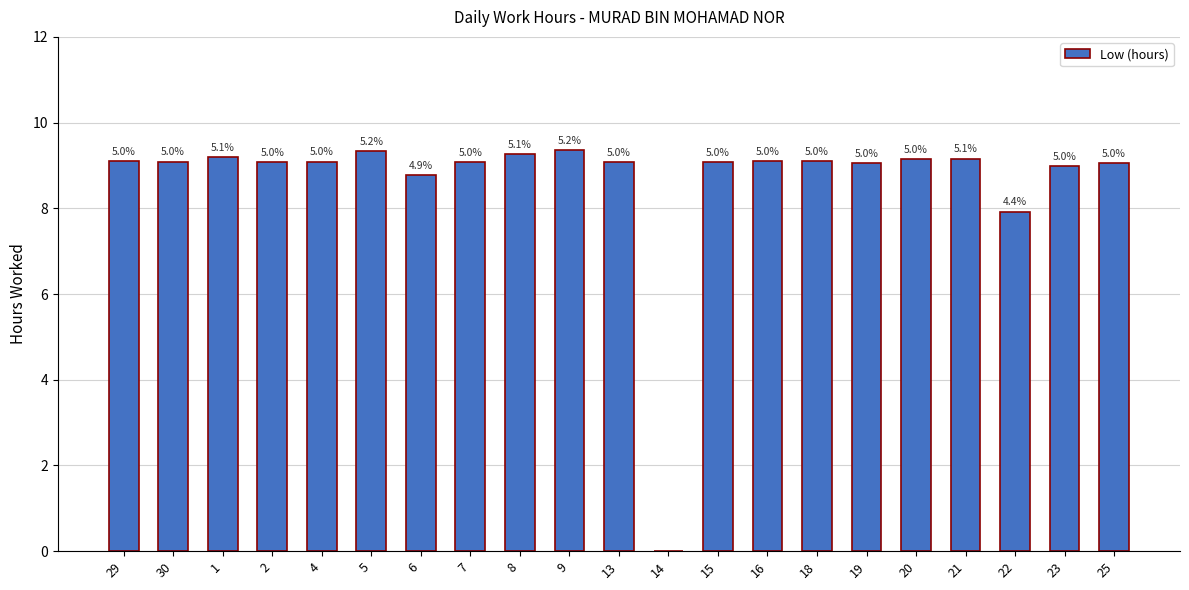

Are the bars horizontal?

No